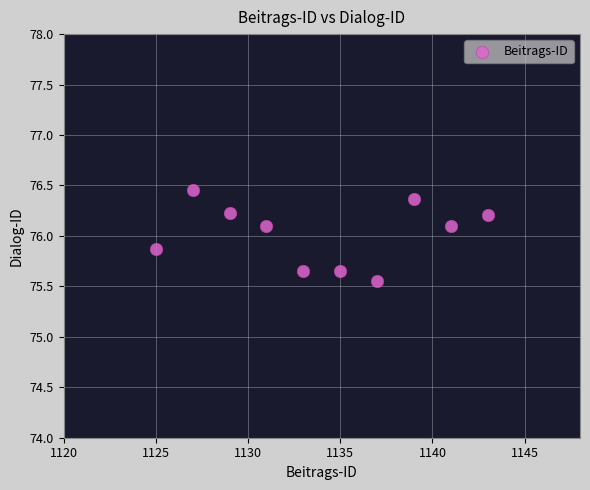

What is the average X value?

1134.0